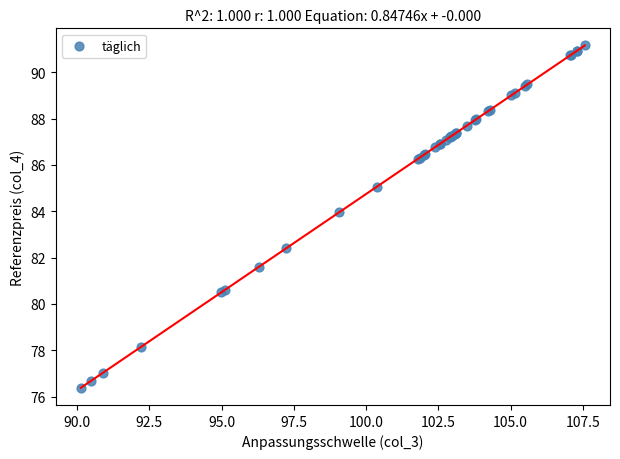

What Y value in the scatter plot is closest to 83?

82.4